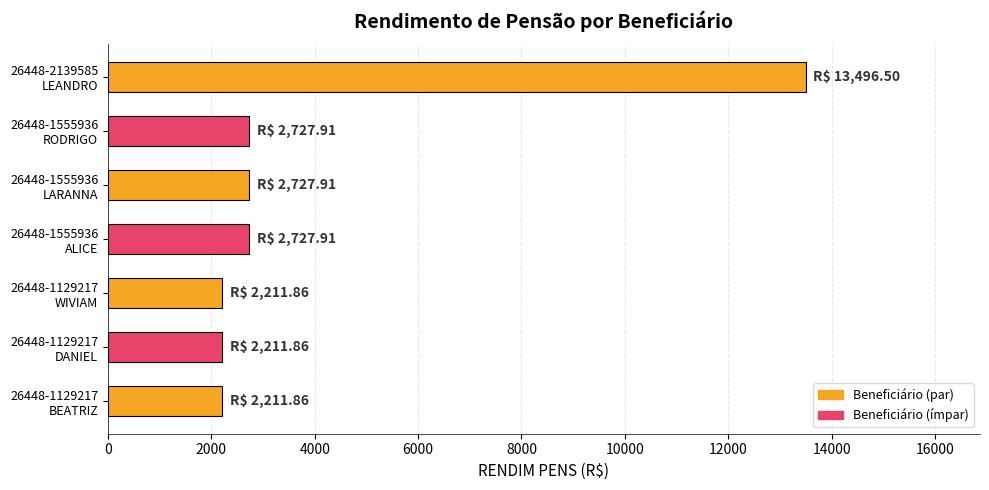

What is the minimum value shown in the chart?

2211.9